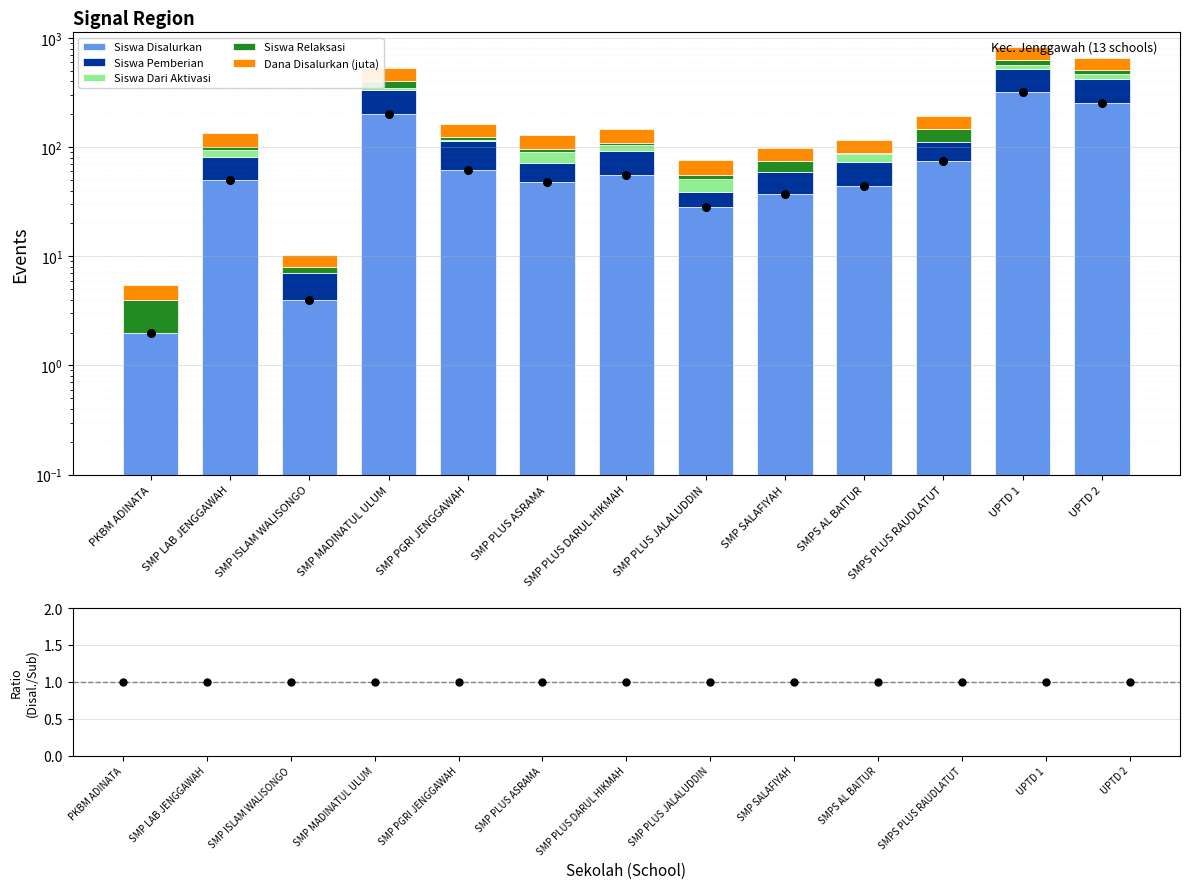

Is the value of Dana Disalurkan (juta) at SMP PLUS JALALUDDIN greater than the value of Siswa Dari Aktivasi at PKBM ADINATA?

Yes